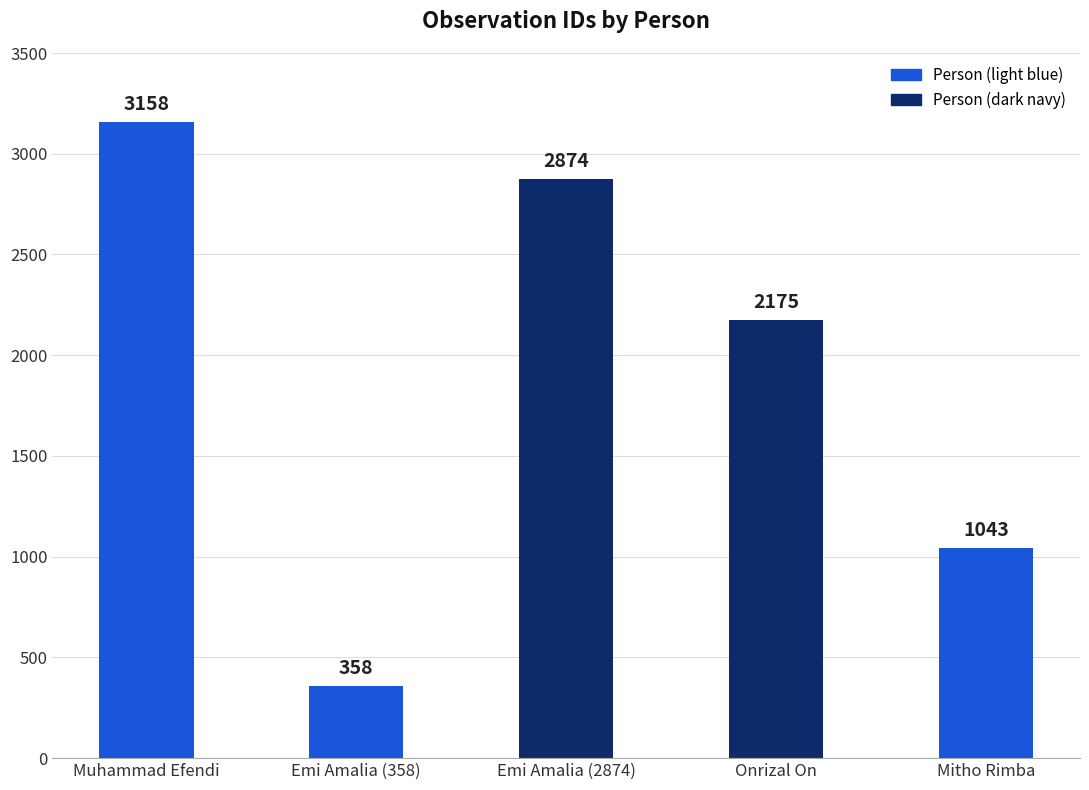

What is the smallest value displayed?

358